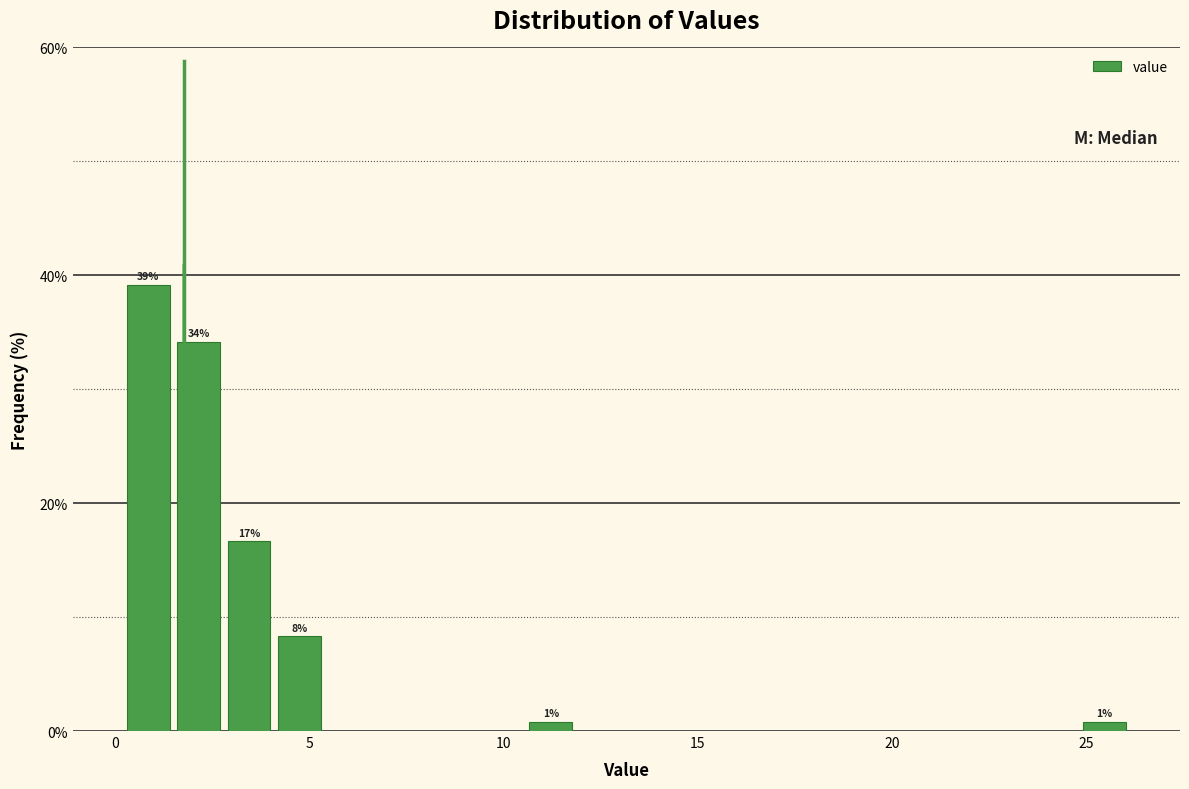

Around what value on the x-axis is the tallest bar? Give the approximate position of its centre, as read against the axis.

1.0